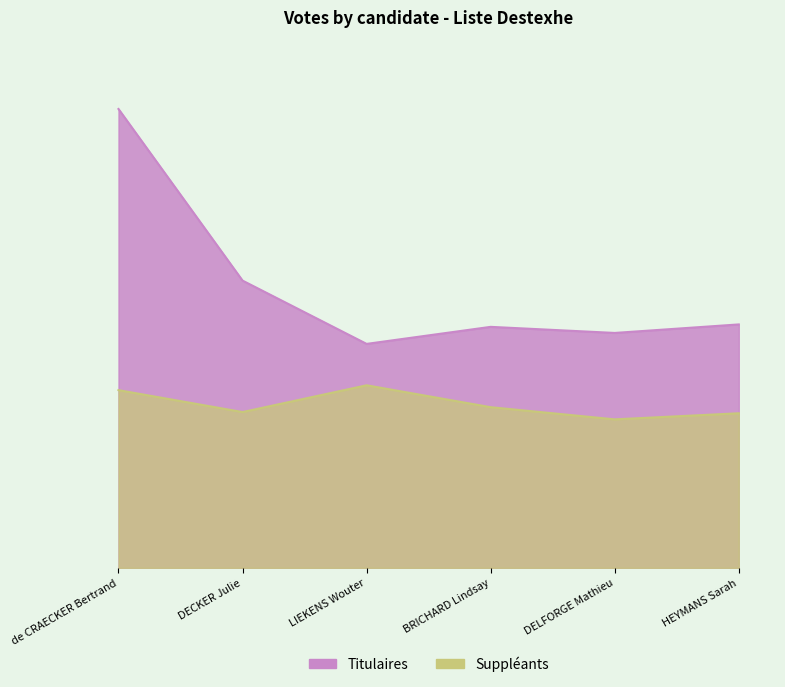

What is the approximate value of Titulaires at HEYMANS Sarah, to the nearest 5?

200